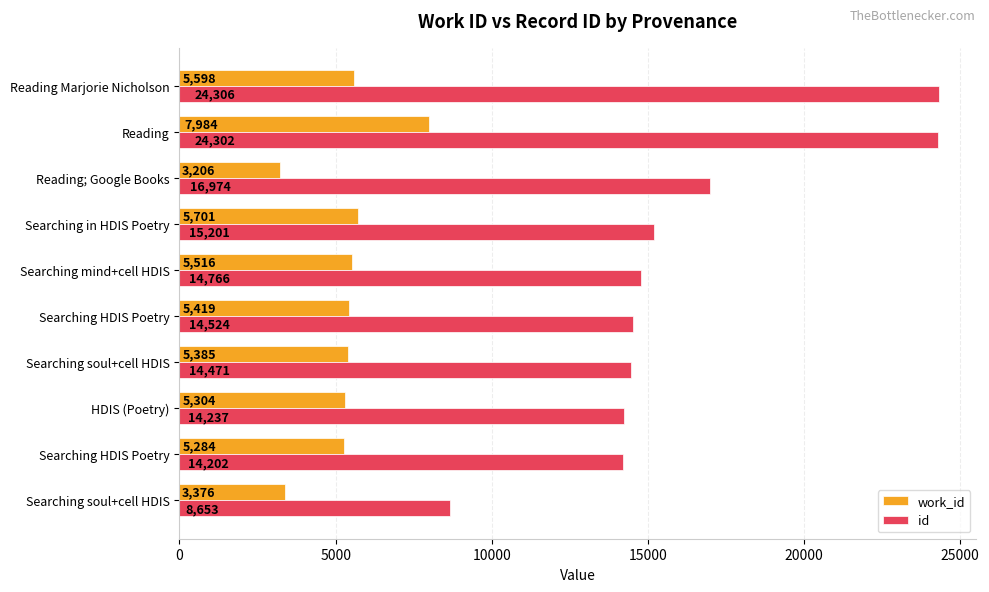

What is the value of the id bar at the 6th from the left?

14766